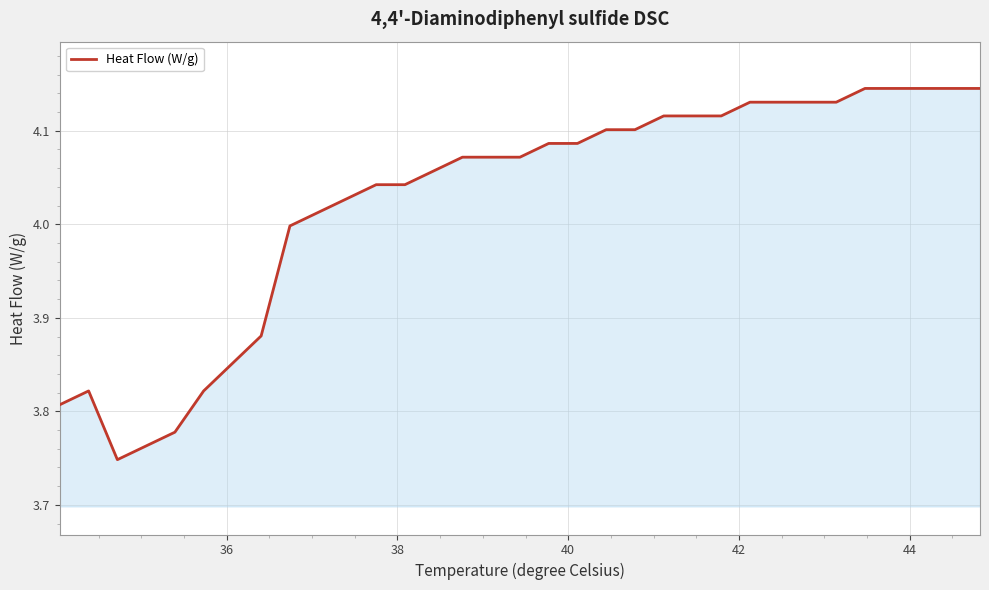

What is the difference between the second highest and minimum values?

0.4